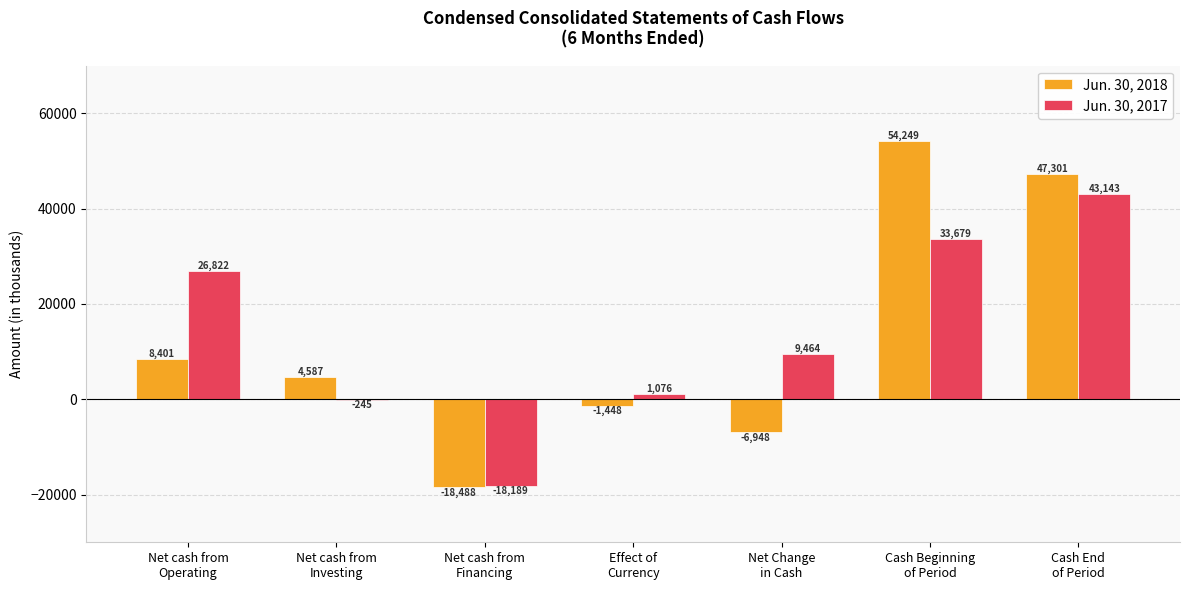

True or false: Jun. 30, 2018 has a value of 74813 at Cash End
of Period.

False